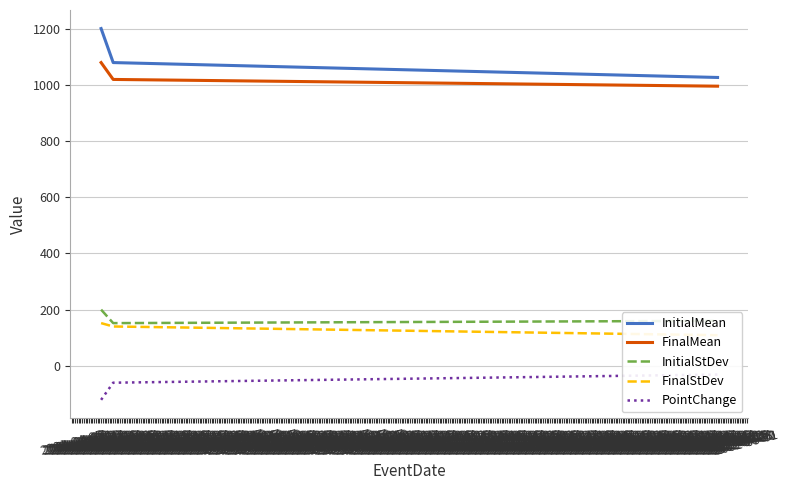

What is the maximum value shown in the chart?

1200